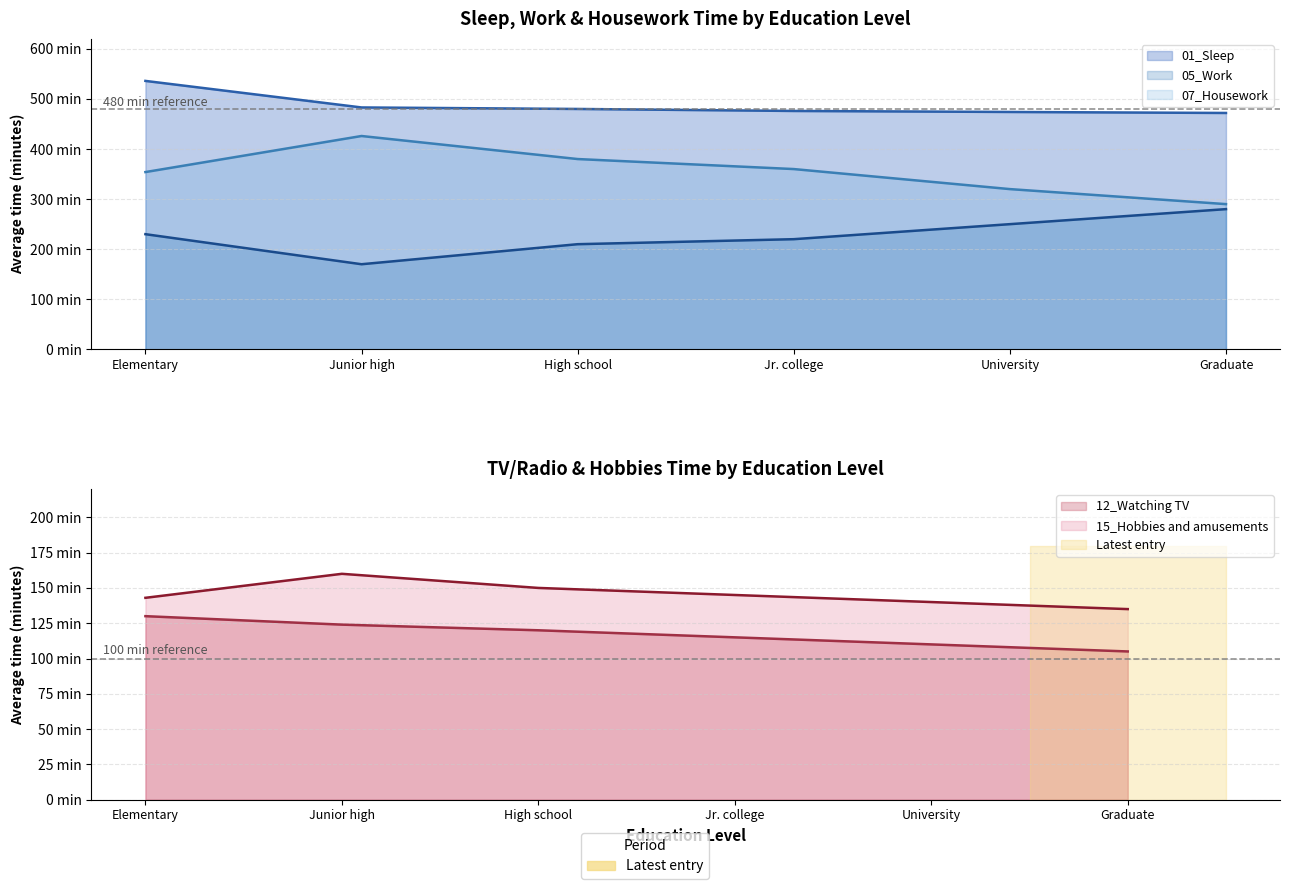

How many distinct data groups are displayed?

5